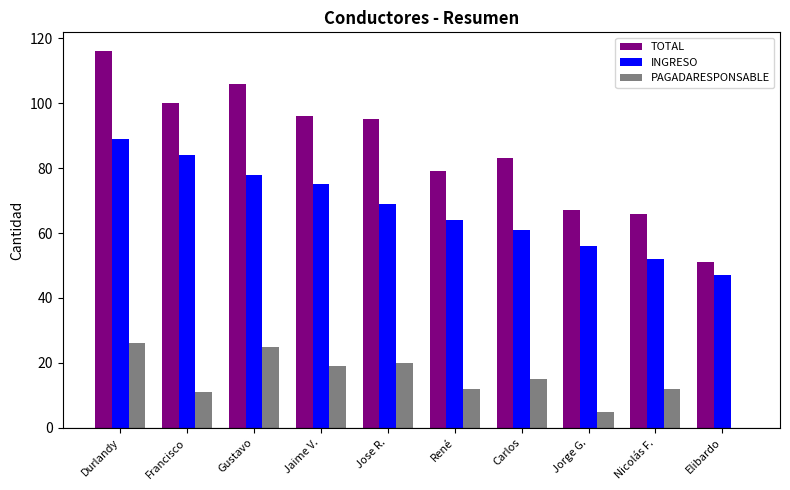

What value does the TOTAL series have at Jaime V., to the nearest 10?

100